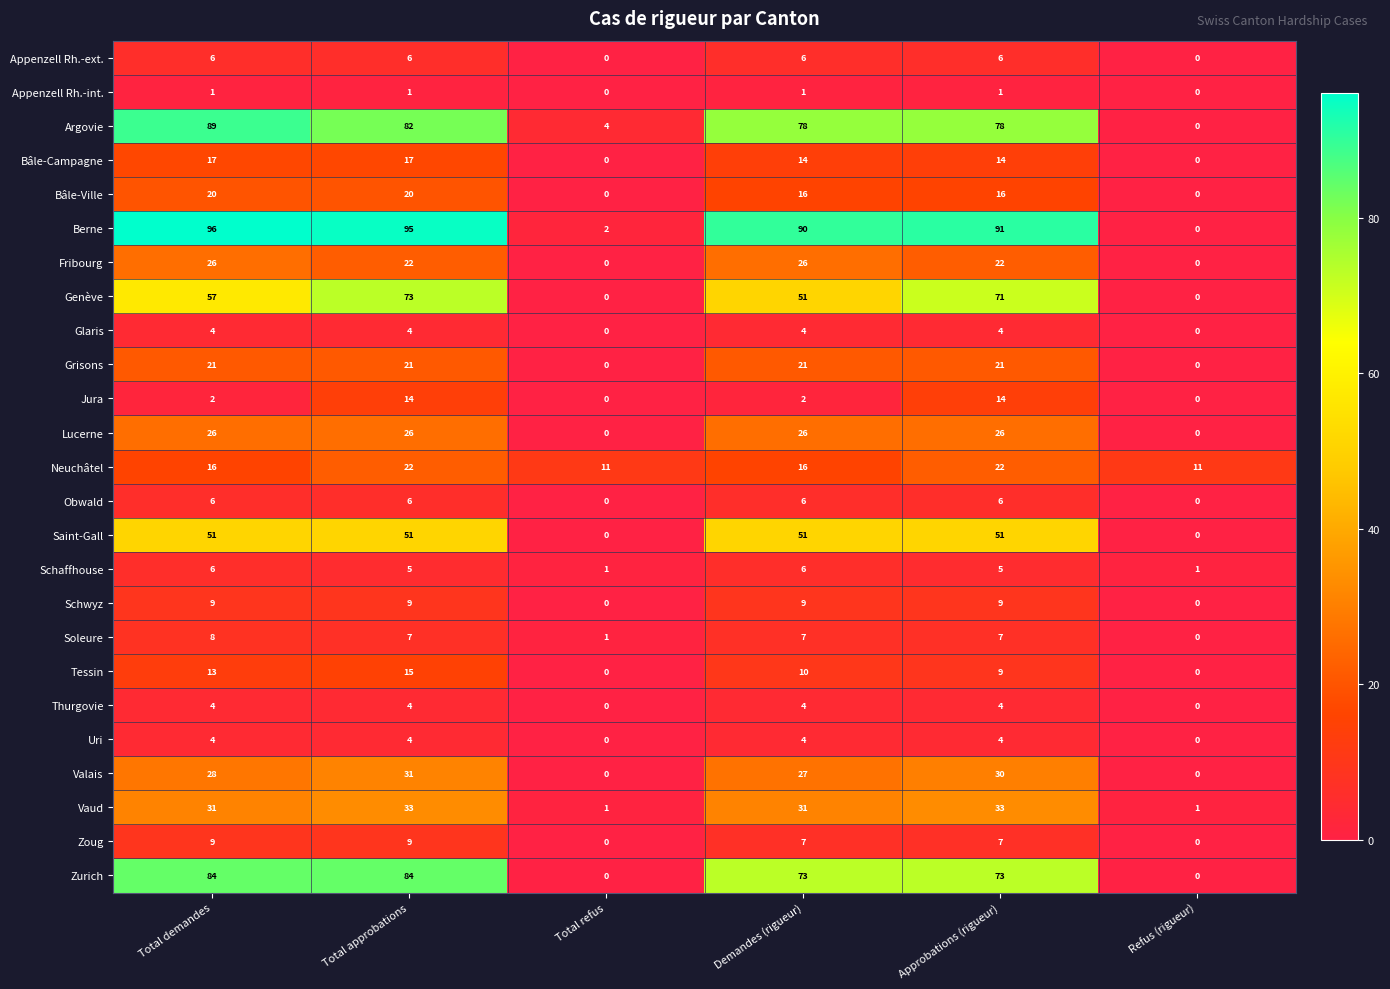

How many categories are shown in the chart?

6